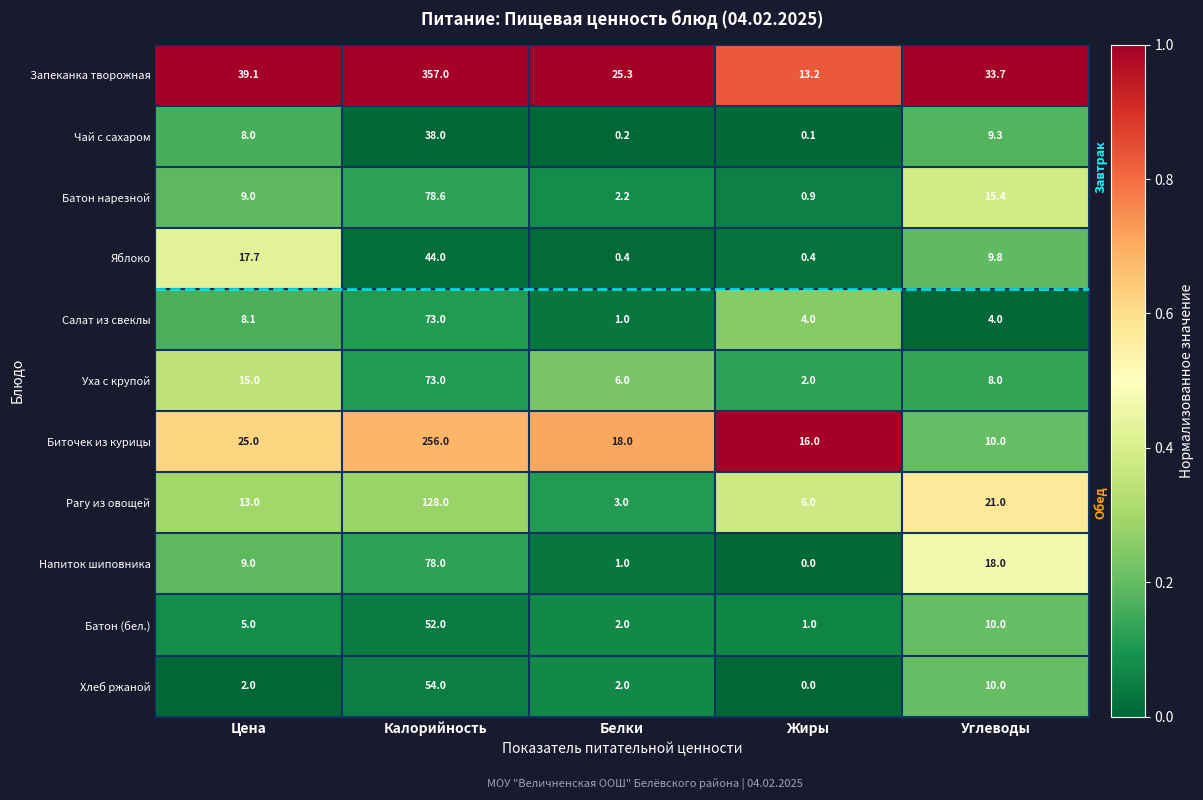

Which series has the largest range (max minus min)?

Запеканка творожная